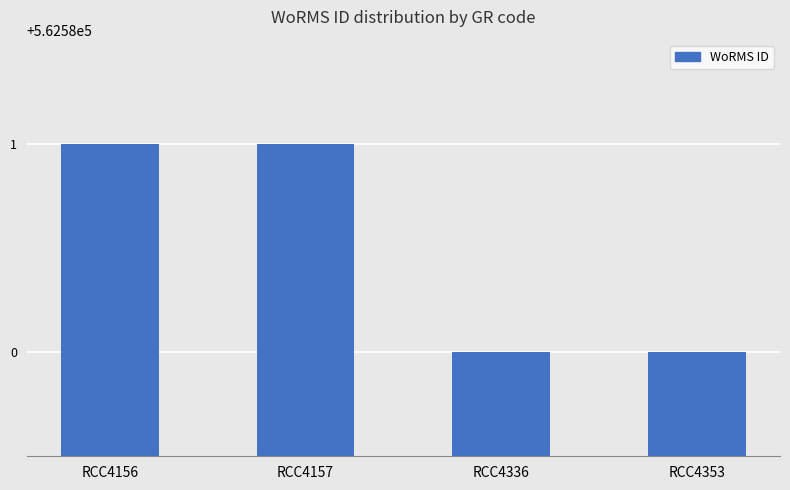

Between RCC4336 and RCC4157, which is larger?

RCC4157